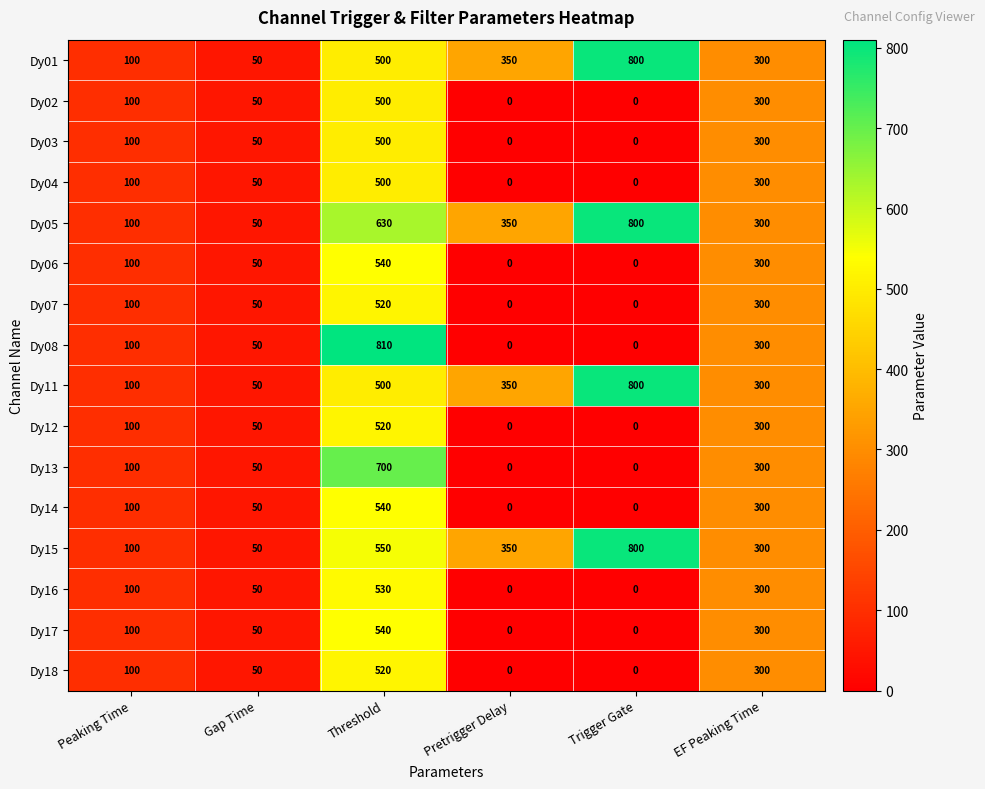

At which label is Dy07 closest to 260?

EF Peaking Time